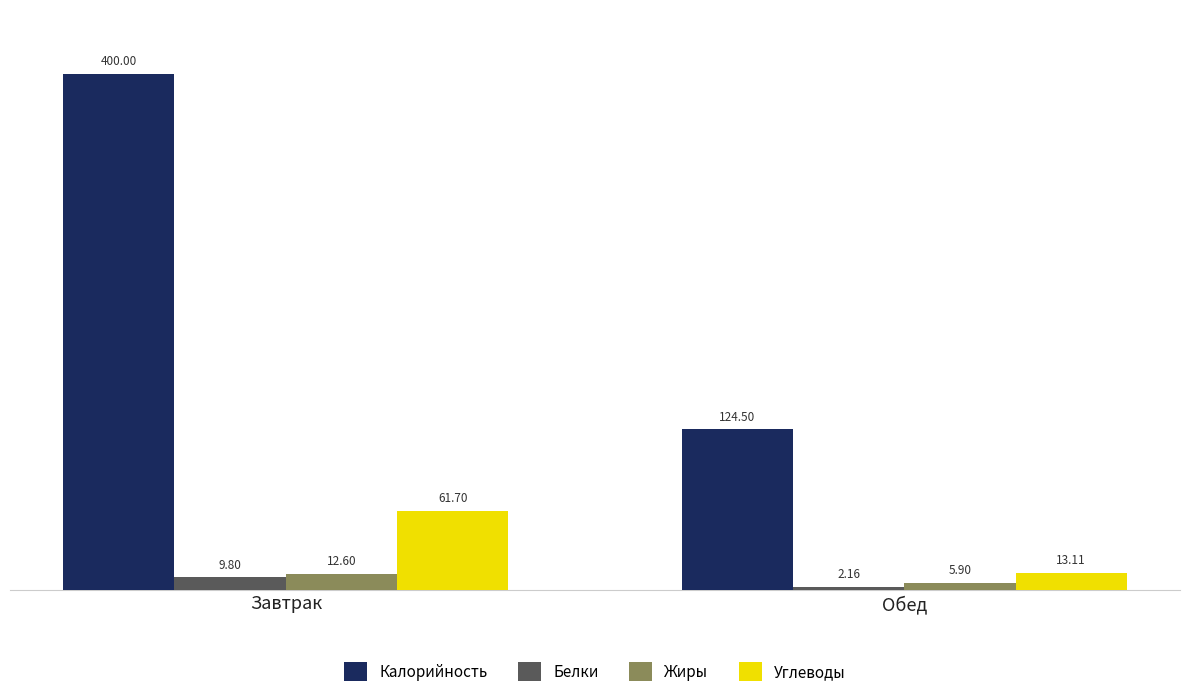

Are the bars horizontal?

No